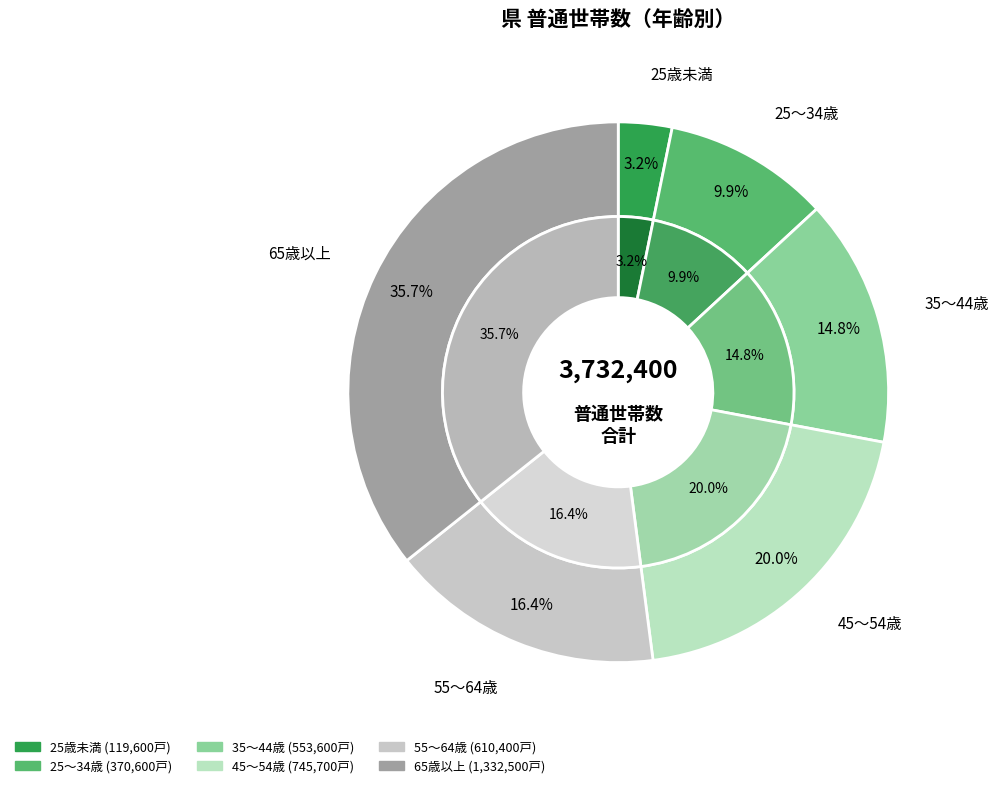

Does 25歳未満 represent more than half of the total?

No